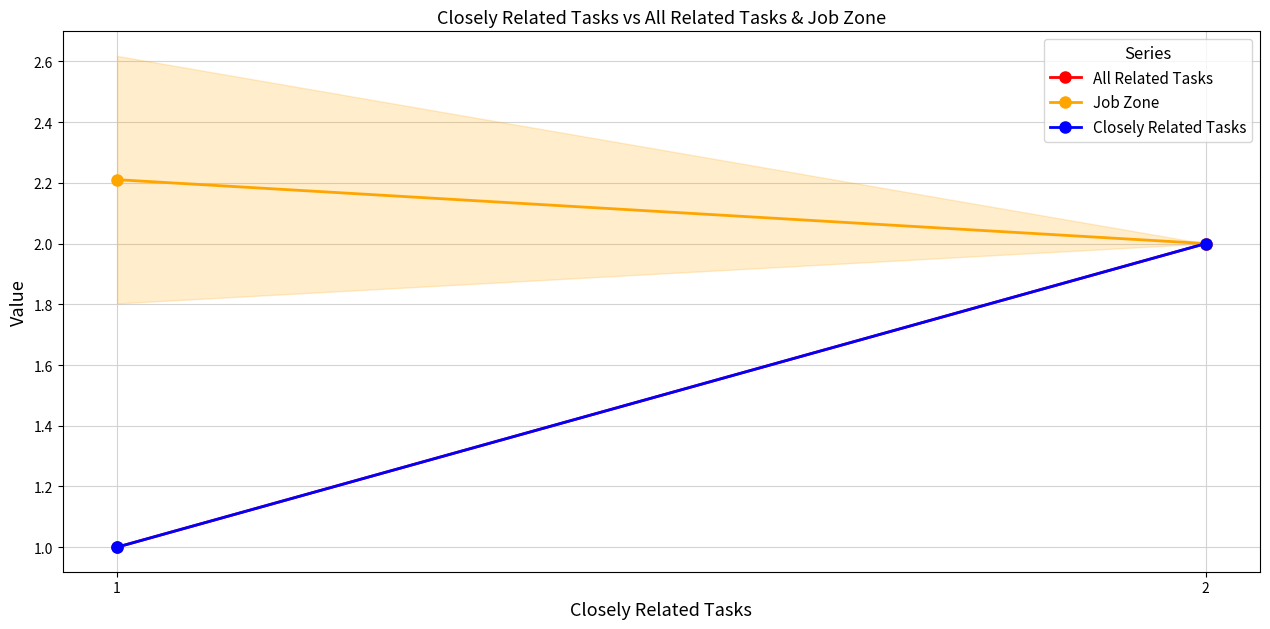

At which category is the sum across all series the highest?

2